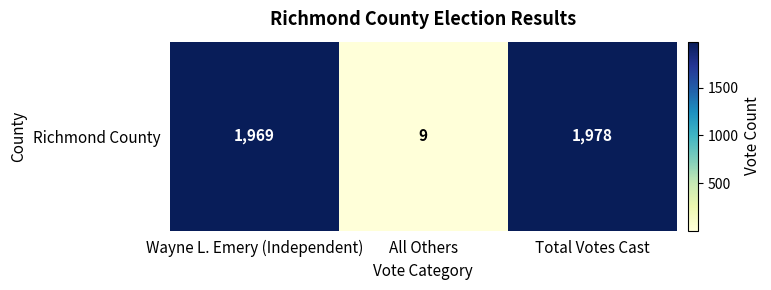

List the labels in order of value, largest first.

Total Votes Cast, Wayne L. Emery (Independent), All Others